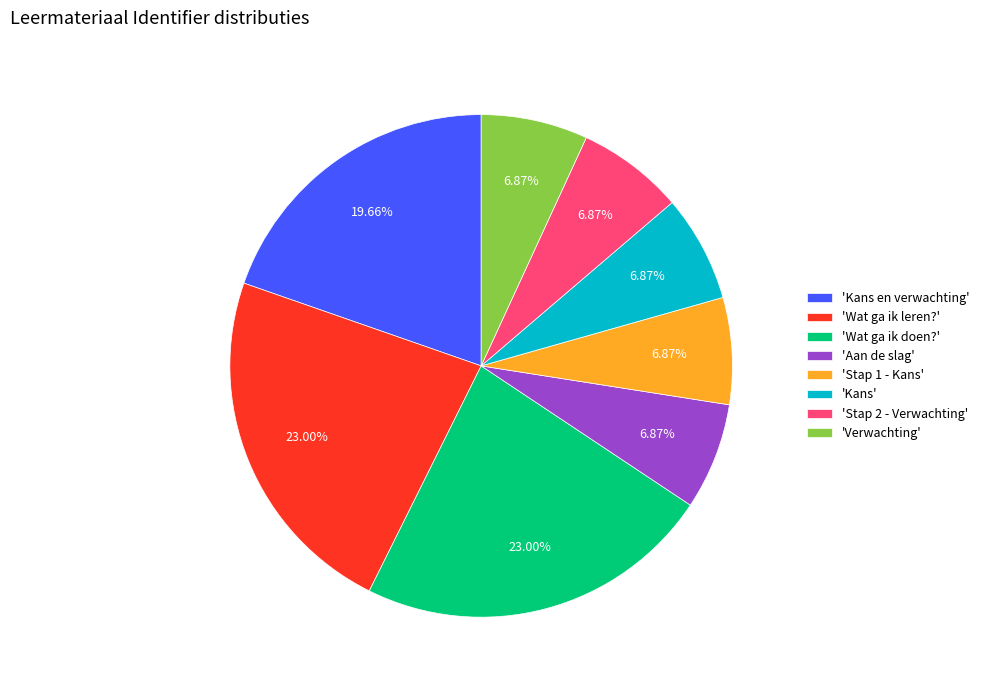

Approximately how many times larger is the value at 'Verwachting' compared to 'Stap 2 - Verwachting'?

1.0